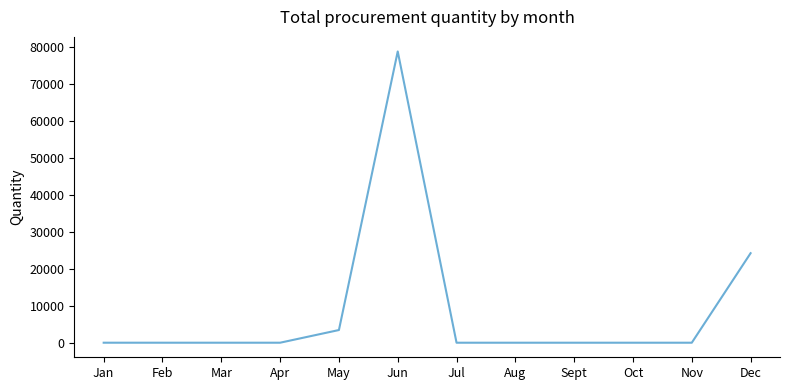

At which category does the chart reach its peak across all series?

Jun